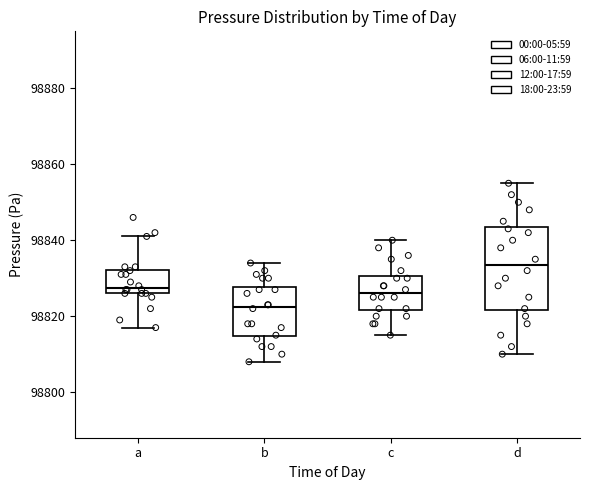

Where does the upper whisker of the box for b end on the y-axis? The values are not printed on the chart, so give them approximately, as read against the axis.

98834